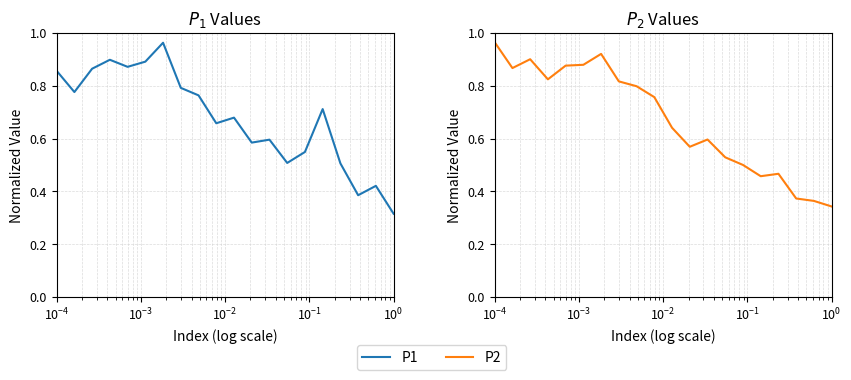

True or false: P1 has more than 2 interior local peaks.

True